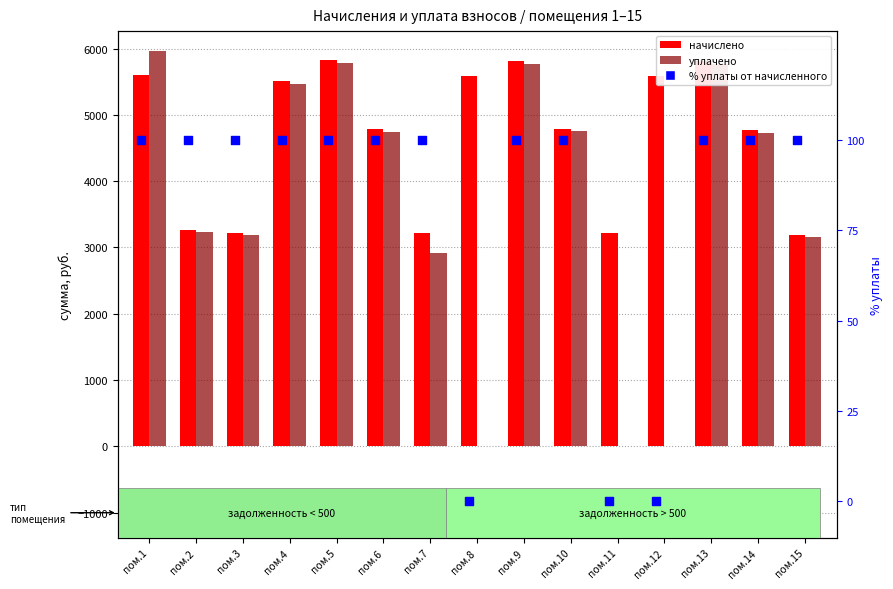

At which category is the sum across all series the highest?

пом.5